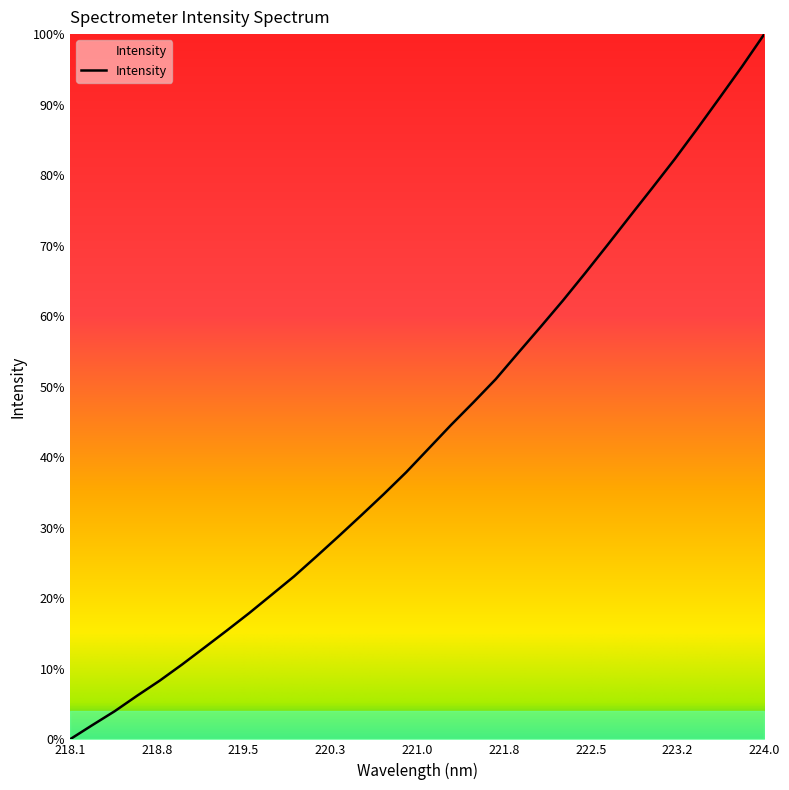

Is this an area chart (filled region under the line)?

Yes